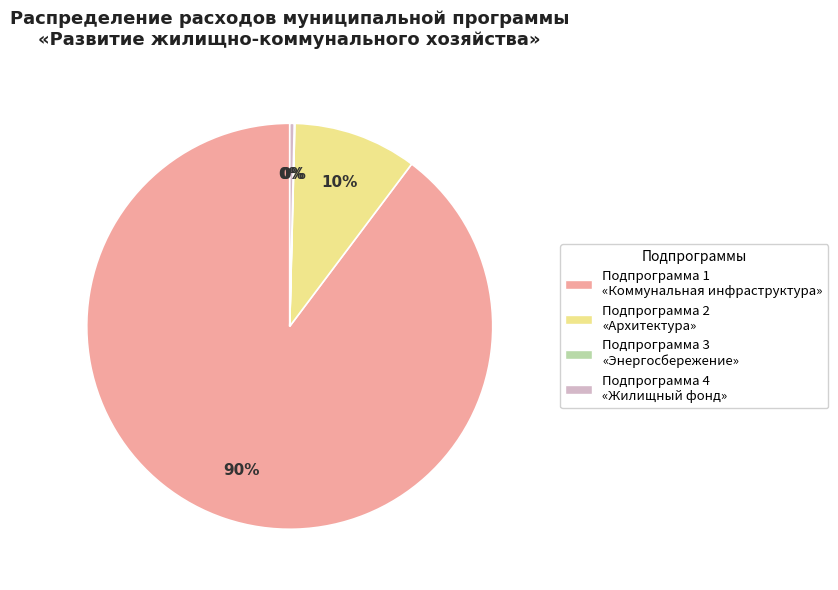

Which slice is the largest?

Подпрограмма 1 «Коммунальная инфраструктура»